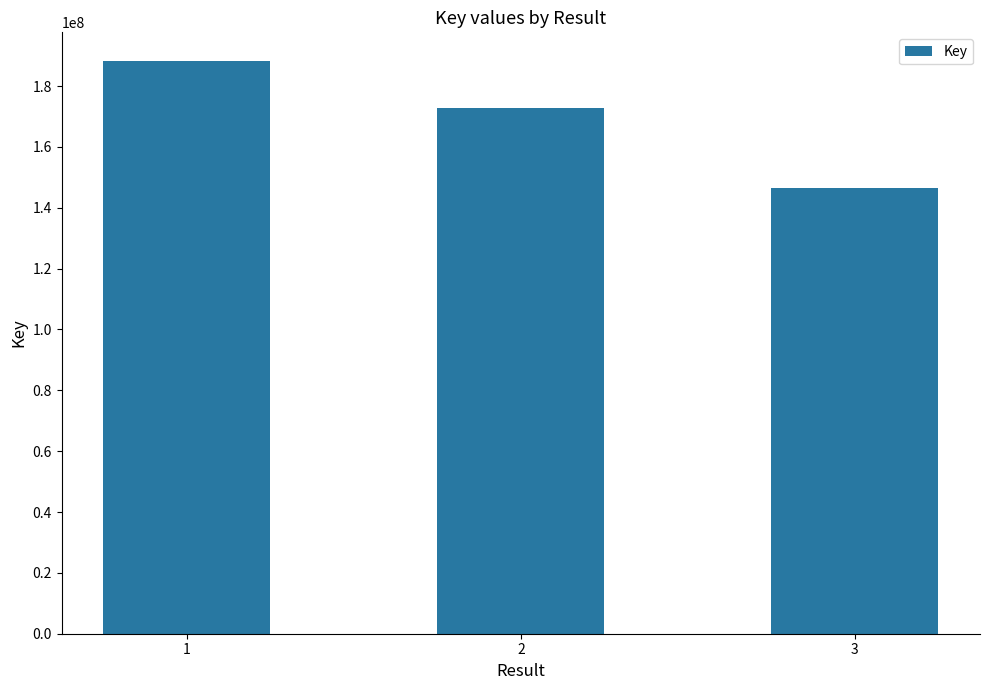

What is the minimum value shown in the chart?

146337458